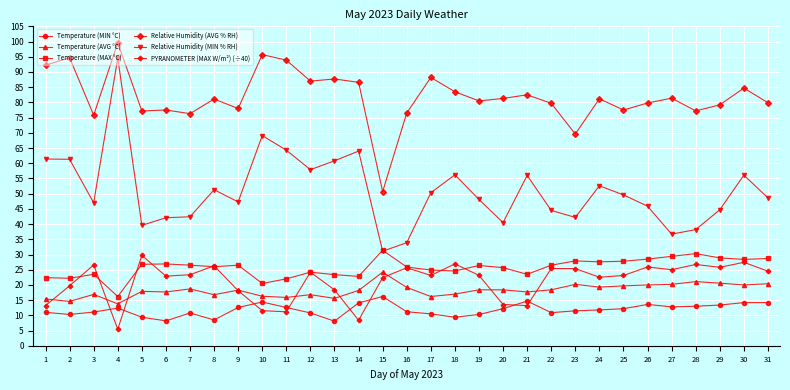

True or false: PYRANOMETER (MAX W/m²) (÷40) and Temperature (AVG °C) intersect in this chart.

True